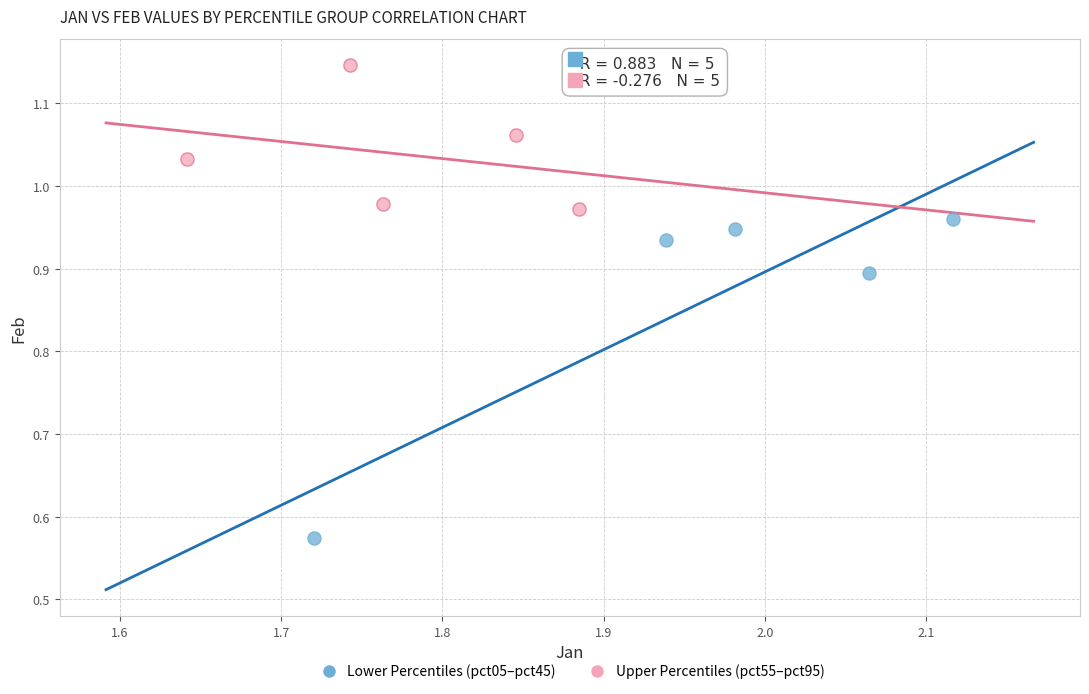

Which series has the widest spread of Y values?

Lower Percentiles (pct05–pct45)